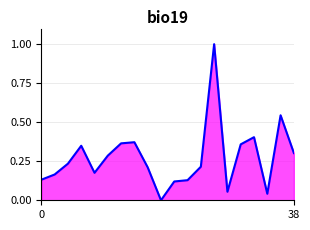

How many series are shown in this chart?

1